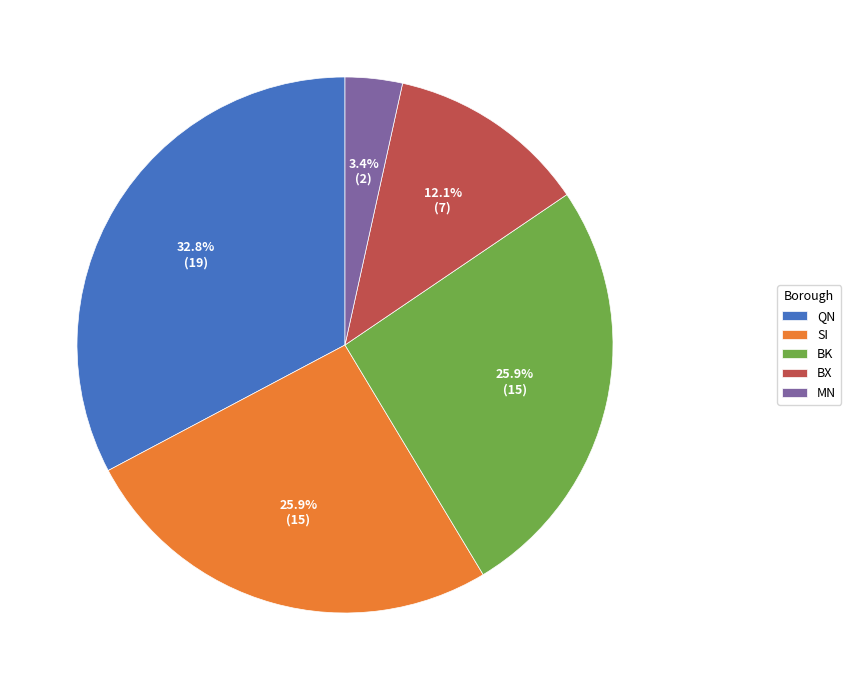

Which slice is the smallest?

MN